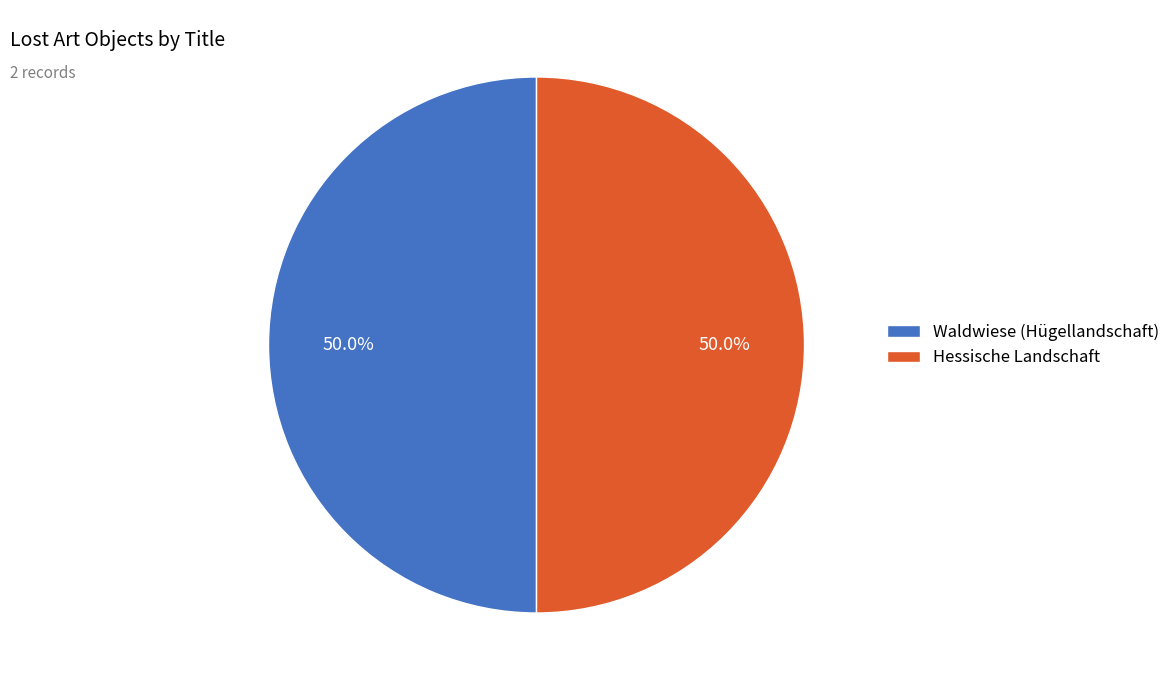

True or false: Hessische Landschaft accounts for 44% of the total.

False